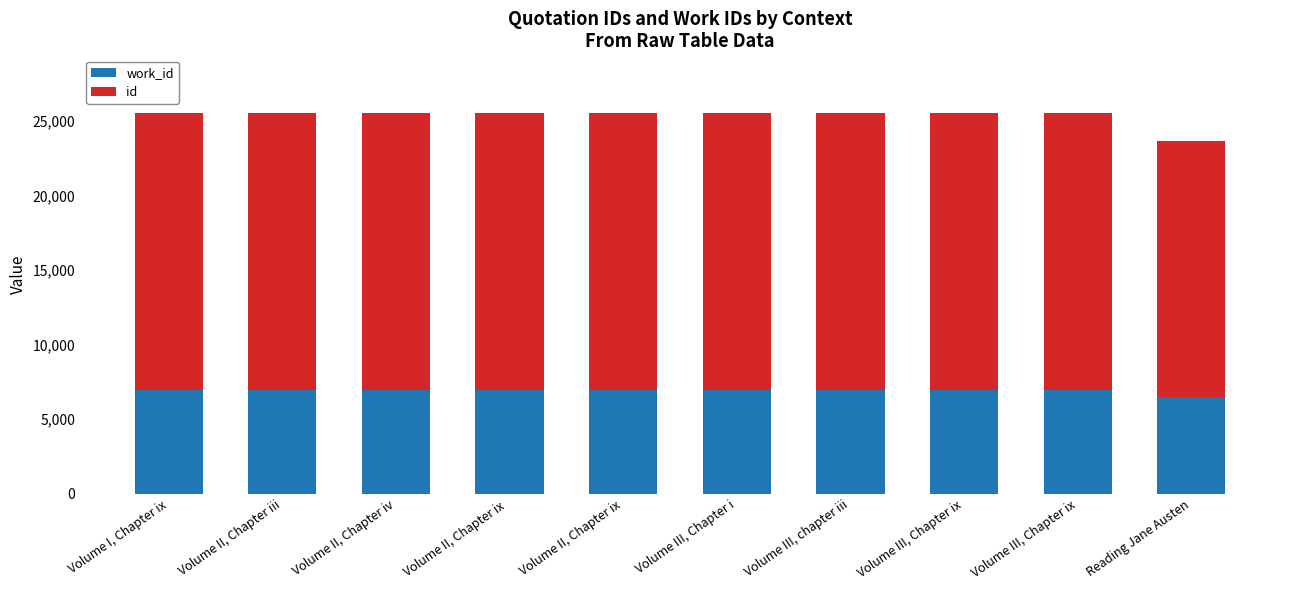

Count the number of categories in the chart.

10